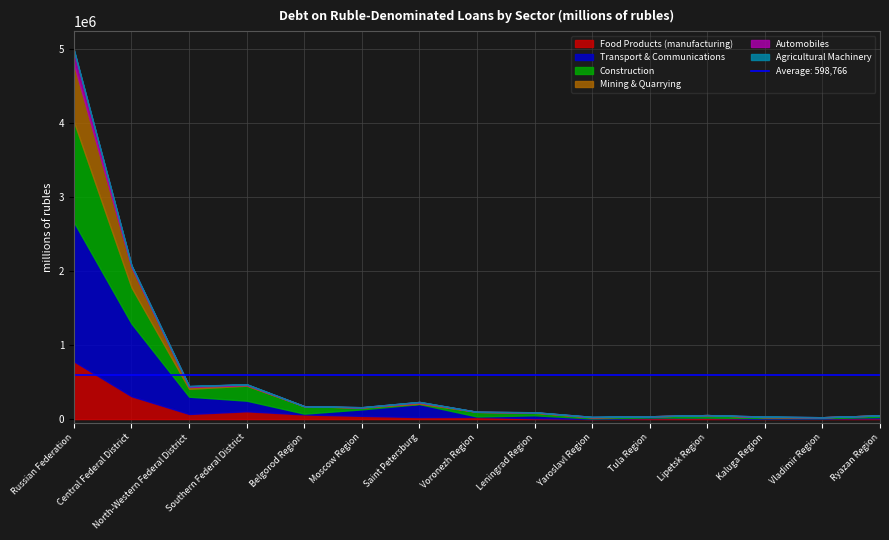

What is the sum of all Automobiles values?

255585